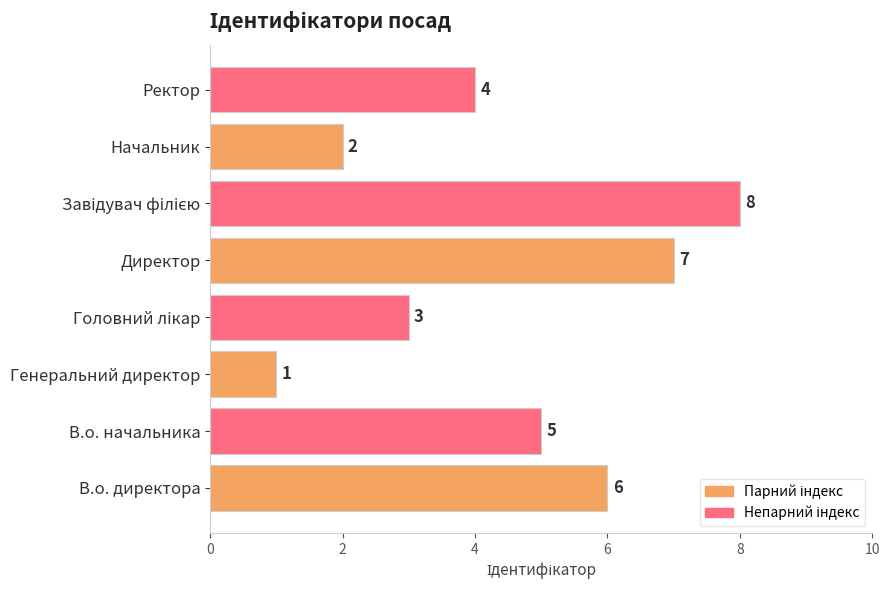

What is the greatest value displayed?

8